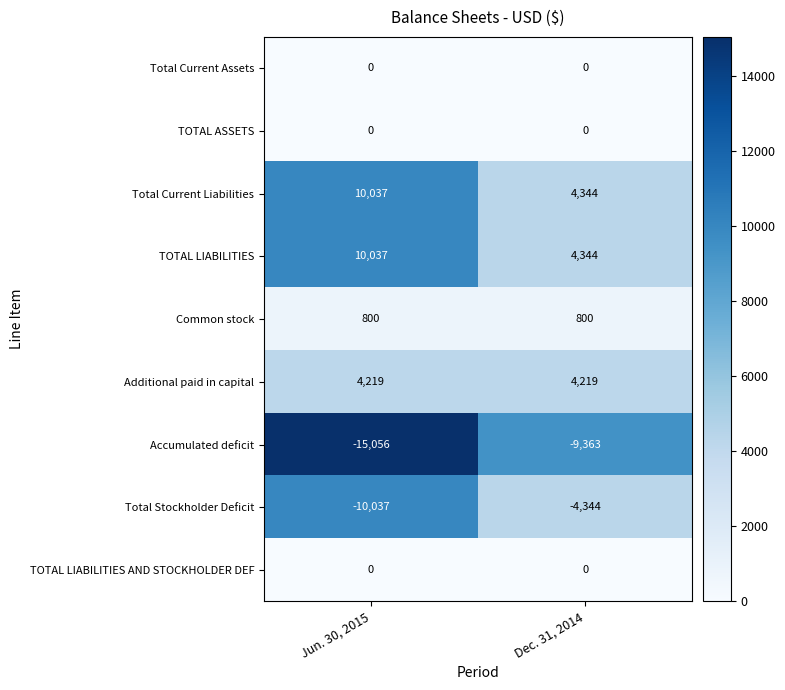

At how many categories does at least one series exceed 6862?

1